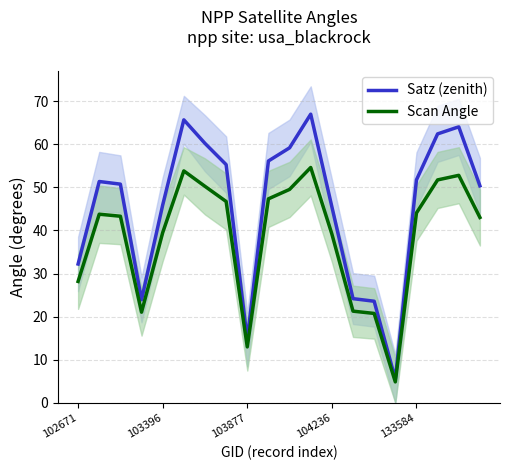

List the series in order of their overall mean, highest first.

Satz (zenith), Scan Angle